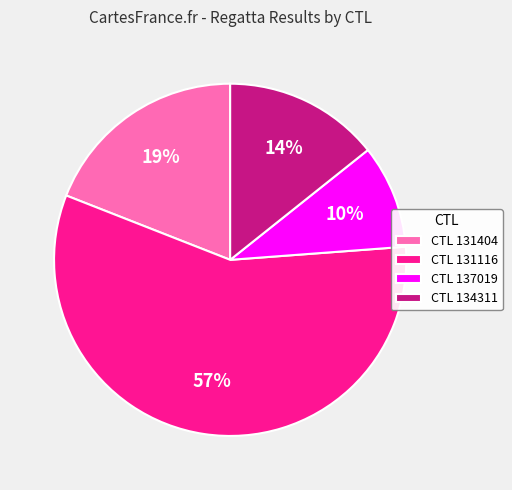

True or false: CTL 134311 accounts for 24% of the total.

False